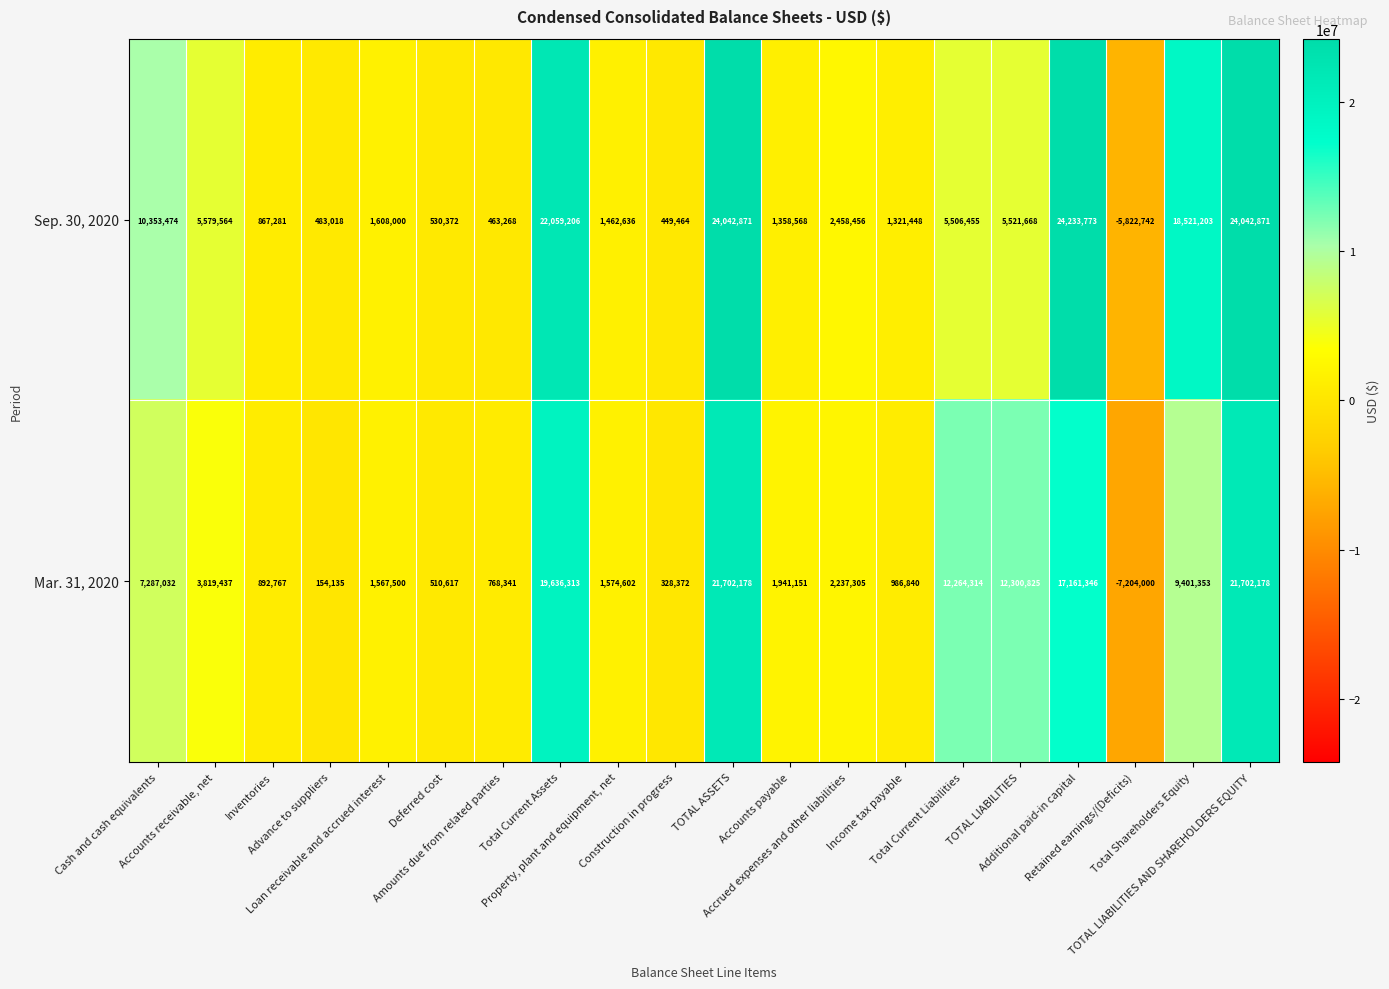

How many series are shown in this chart?

2